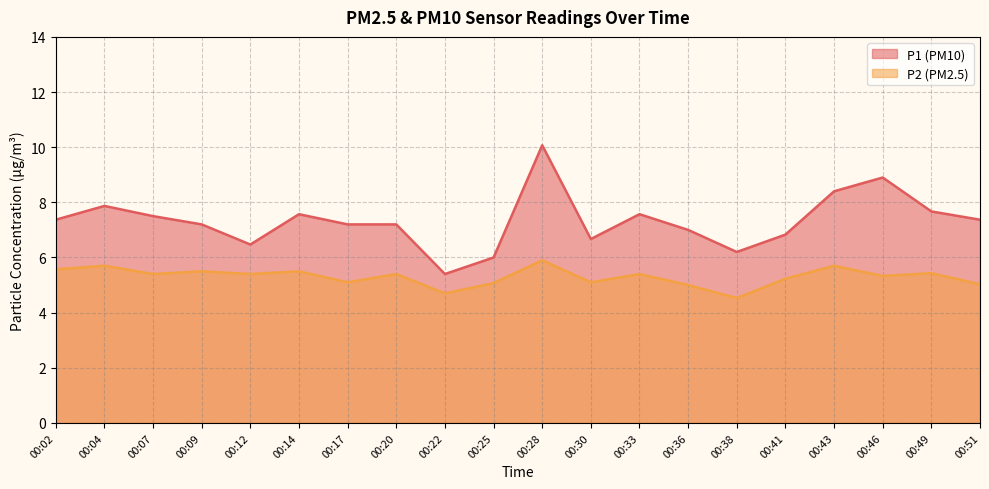

Does the chart display data point markers on the line(s)?

No